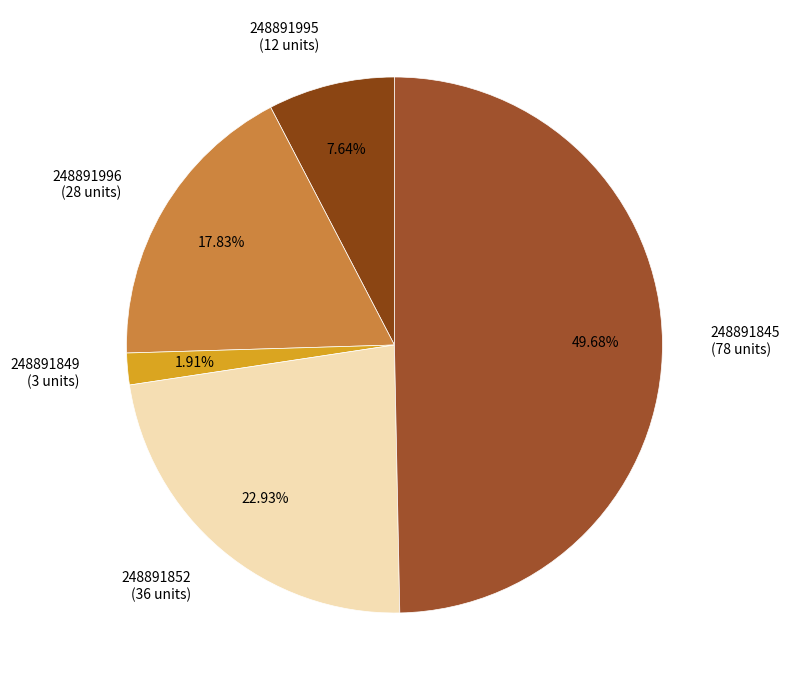

Does 248891849 account for over 50% of the chart?

No